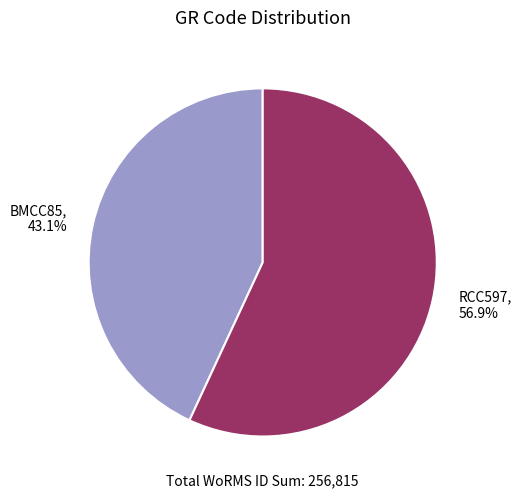

Which category has the smallest portion of the pie?

BMCC85